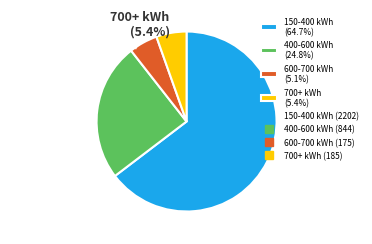

Is the sum of 400-600 kWh (24.8%) and 600-700 kWh (5.1%) greater than half?

No